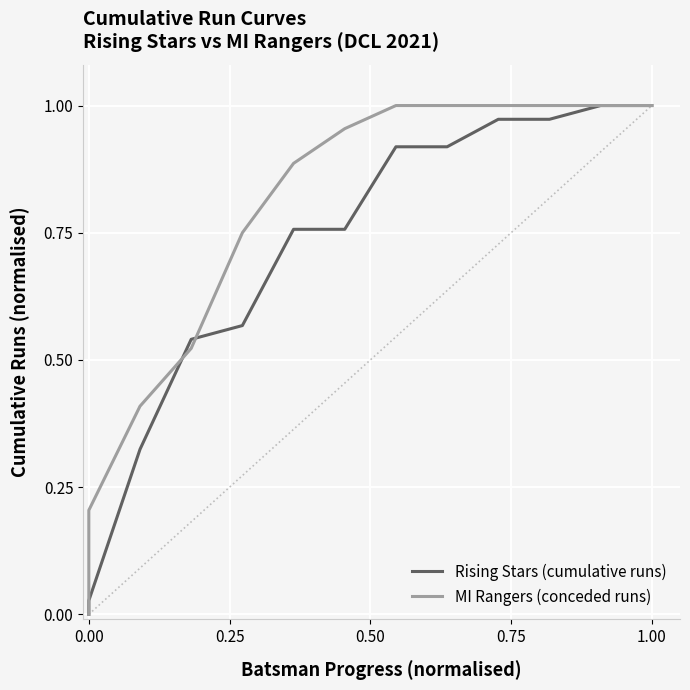

What are all the series names shown in the legend?

Rising Stars (cumulative runs), MI Rangers (conceded runs)